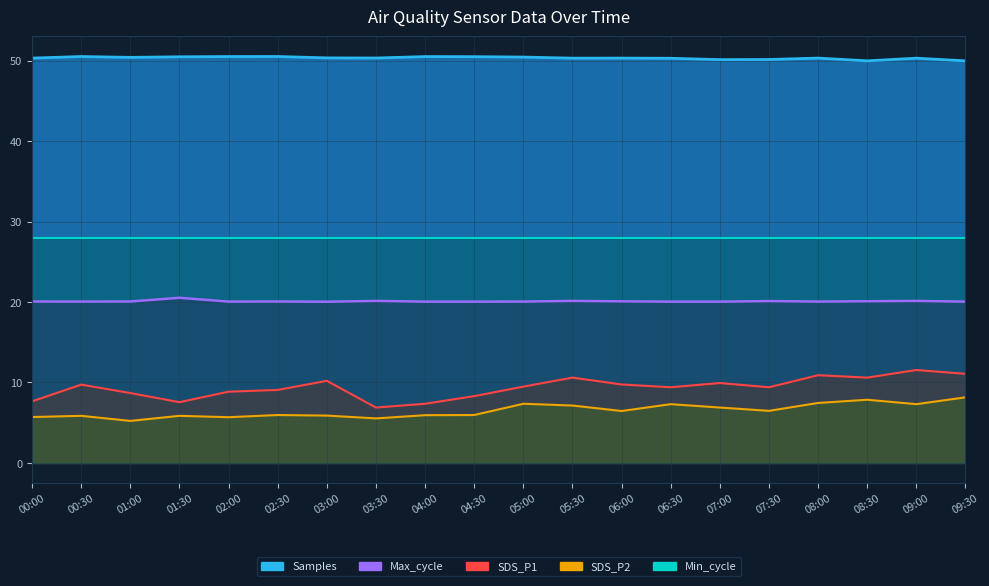

What is the label of the 13th point from the right?

03:30